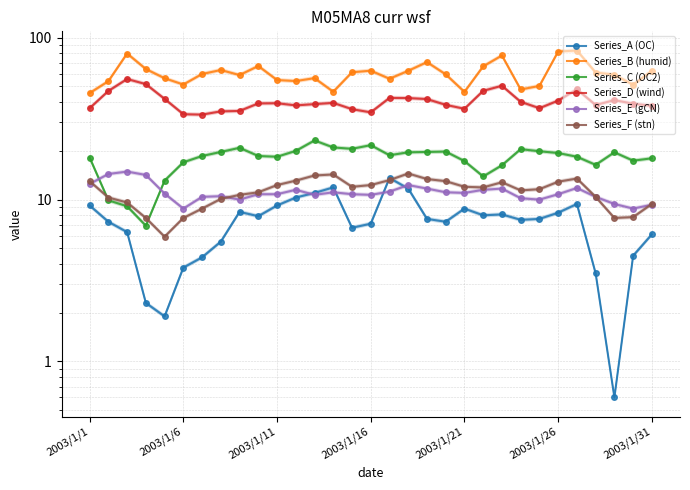

What are all the series names shown in the legend?

Series_A (OC), Series_B (humid), Series_C (OC2), Series_D (wind), Series_E (gCN), Series_F (stn)